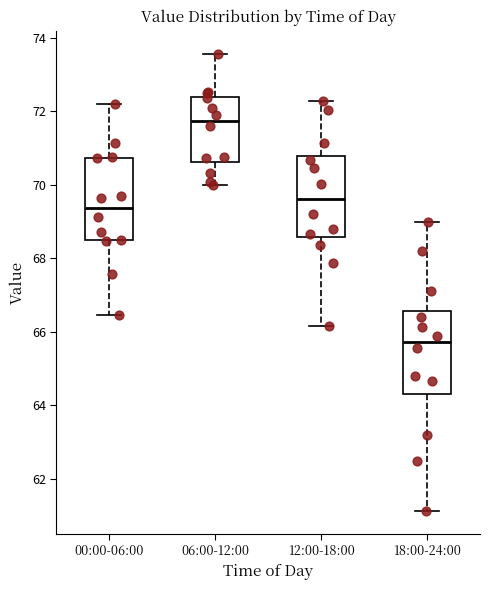

Reading left to right, read every box against the y-axis: the position of its median line, the range the box covers, and the ends of its whiskers. The values are not printed on the chart, so give them approximately, as read against the axis.

00:00-06:00: median 69.4, box 68.4 to 70.8, whiskers 66.4 to 72.2
06:00-12:00: median 71.8, box 70.6 to 72.4, whiskers 70.0 to 73.6
12:00-18:00: median 69.6, box 68.6 to 70.8, whiskers 66.2 to 72.2
18:00-24:00: median 65.8, box 64.4 to 66.6, whiskers 61.2 to 69.0